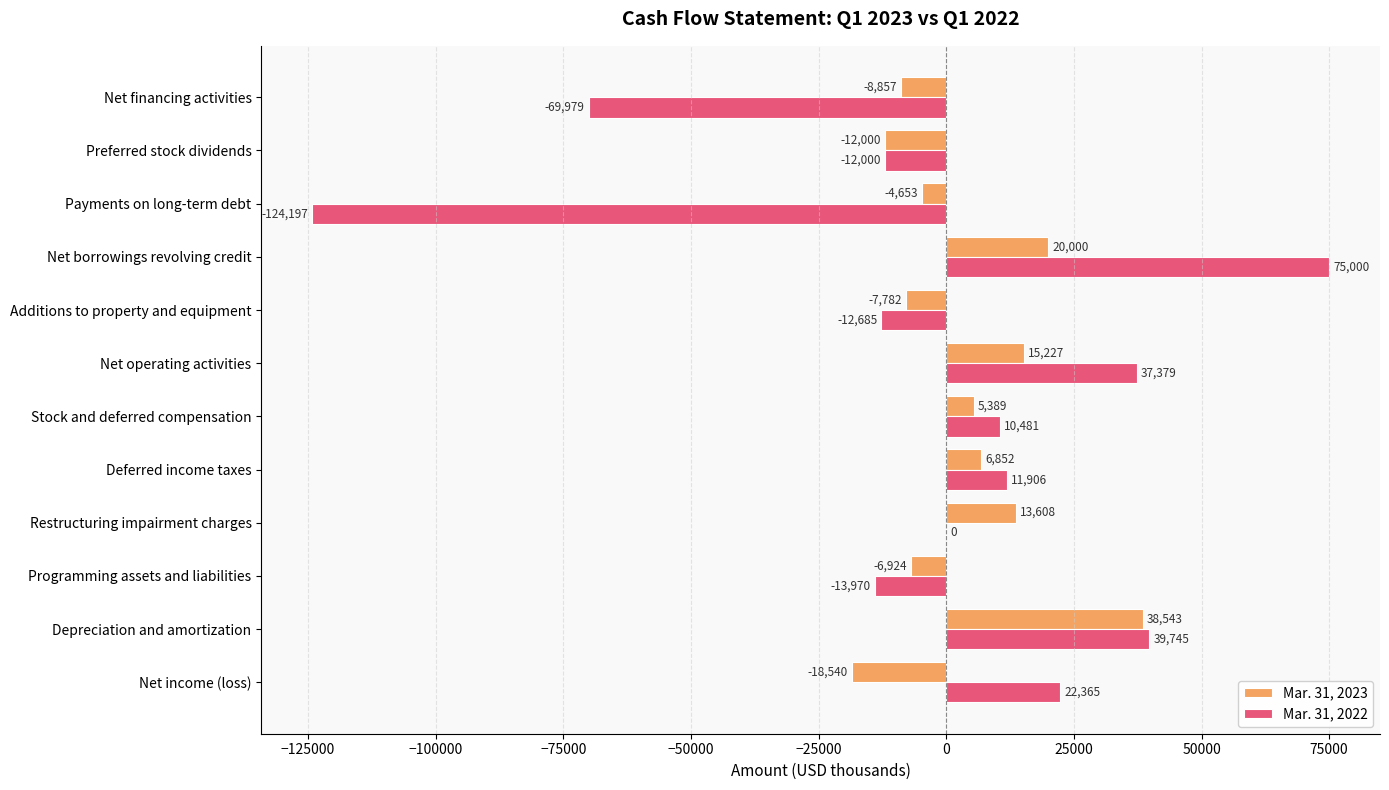

The Mar. 31, 2022 series shows 60161 at Depreciation and amortization. True or false?

False